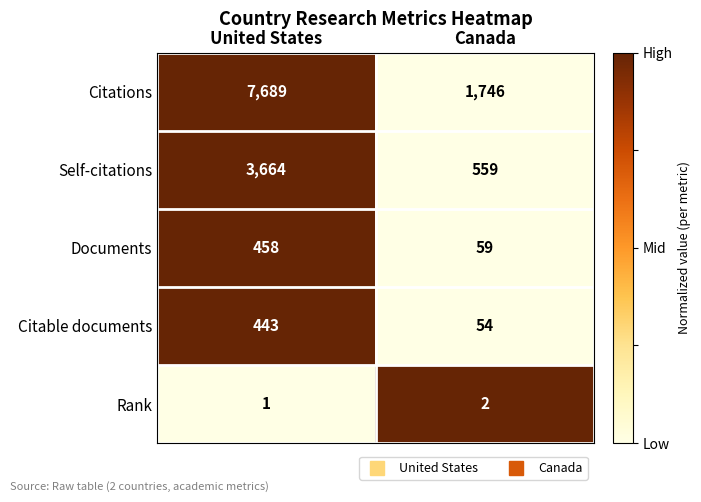

What is the spread (max minus min) of values at United States?

7688